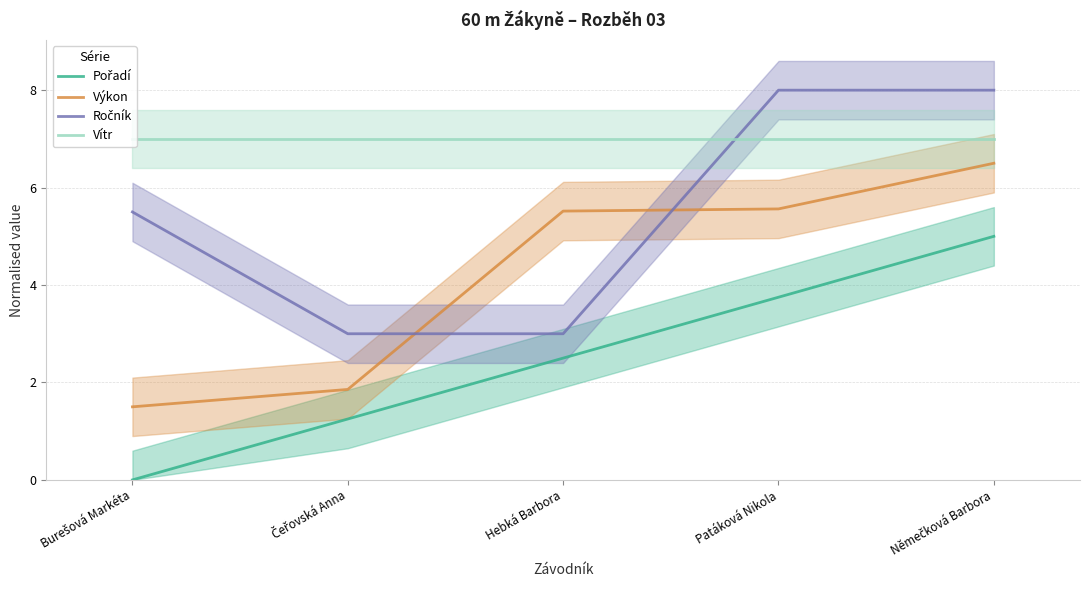

What is the spread (max minus min) of values at Němečková Barbora?

3.0